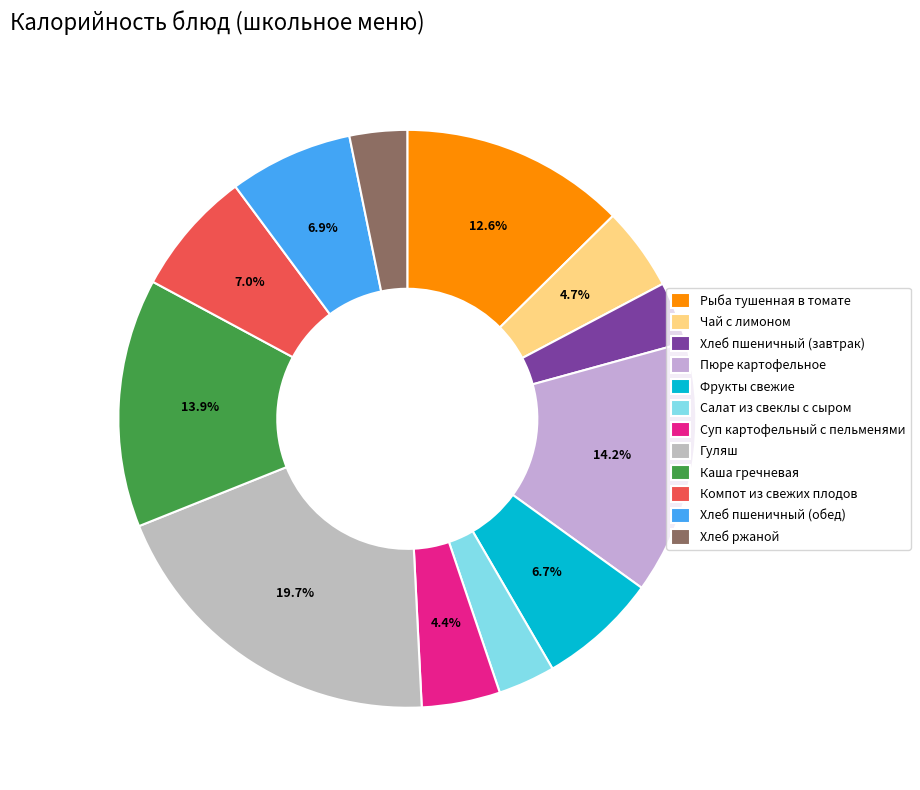

How many slices are in this pie chart?

12